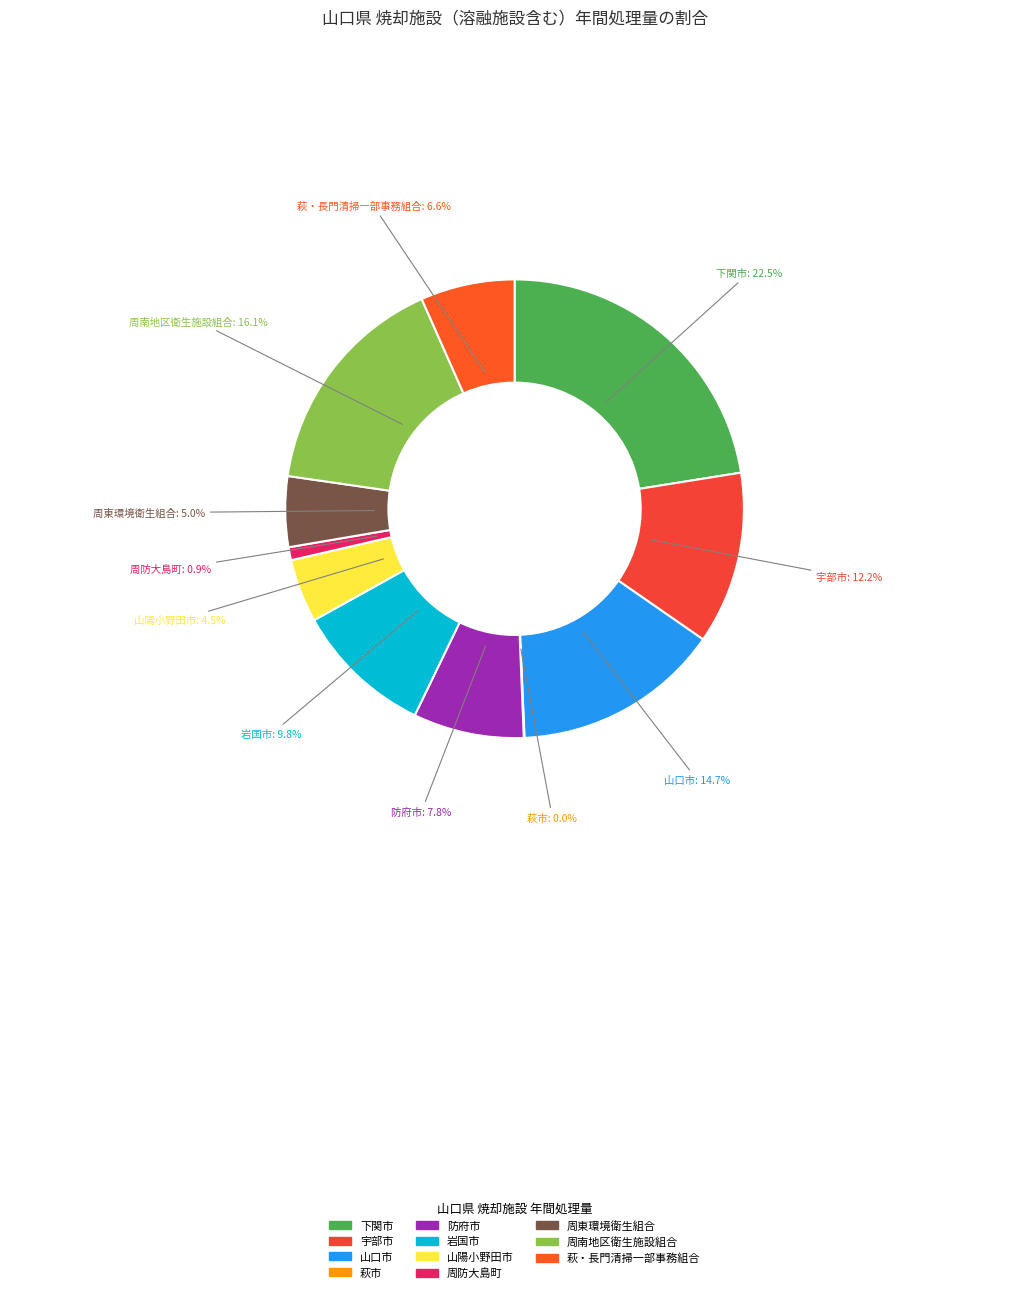

Which has a higher value, 岩国市 or 周防大島町?

岩国市